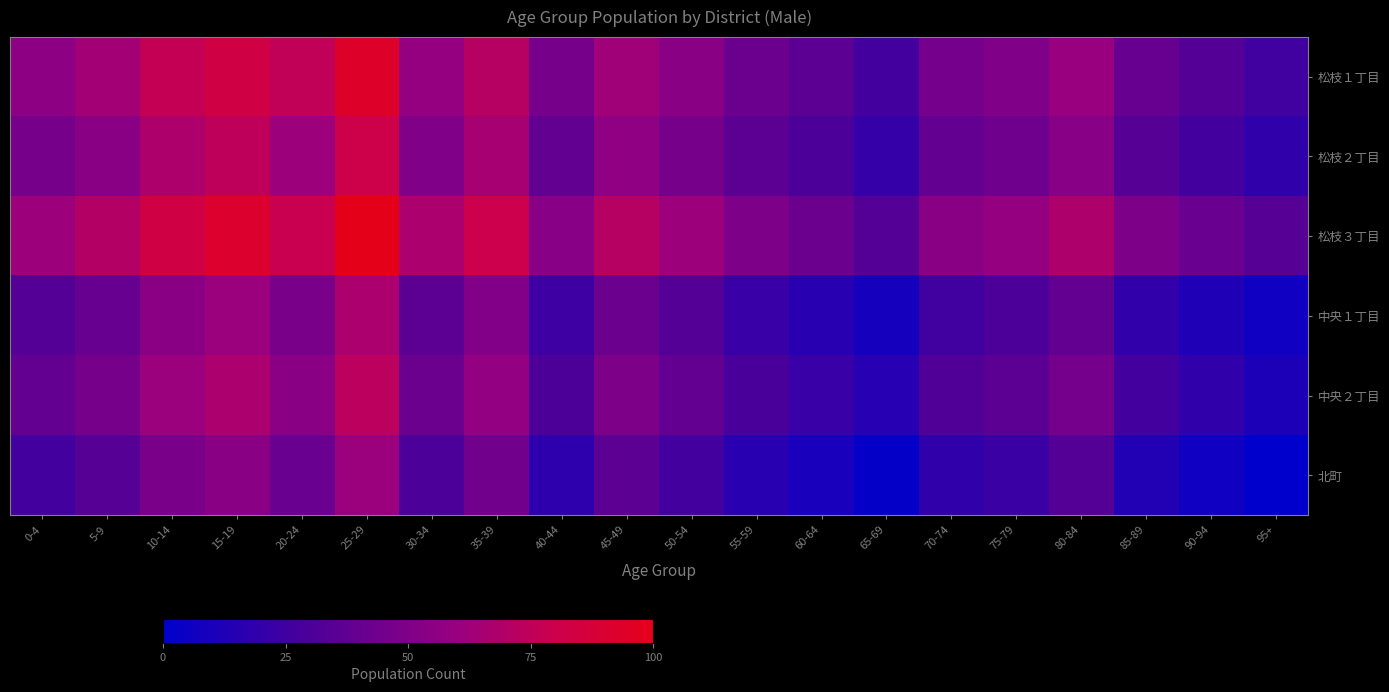

Which category has the highest value across all series?

25-29